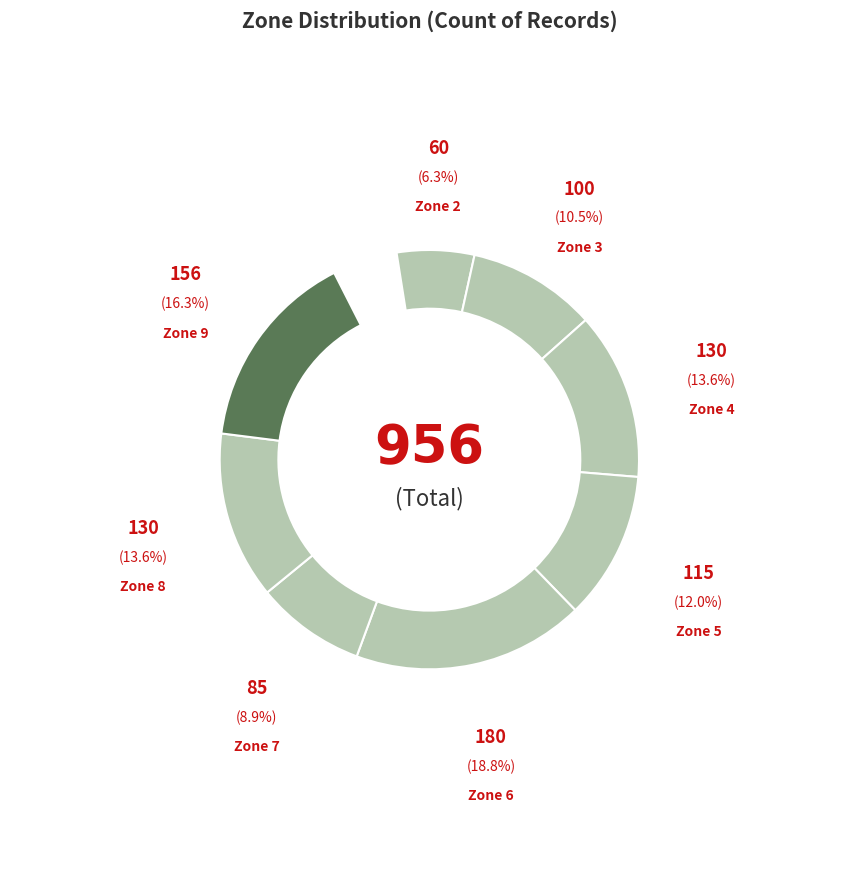

Does Zone 4 account for over 50% of the chart?

No